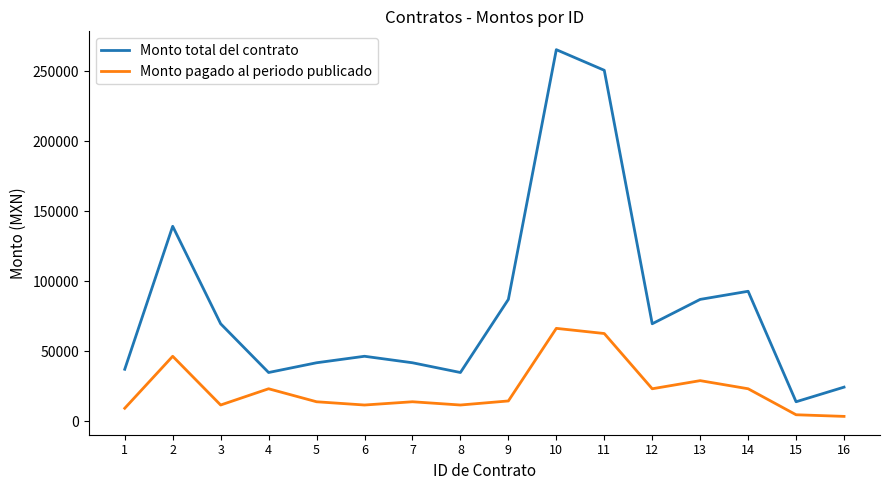

List the series in order of their peak value, highest first.

Monto total del contrato, Monto pagado al periodo publicado